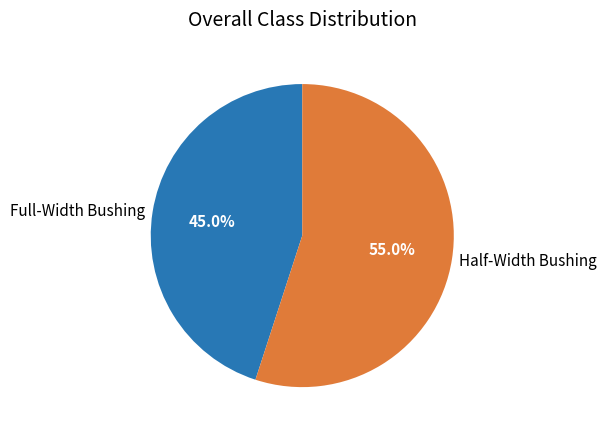

Rank the categories by value from lowest to highest.

Full-Width Bushing, Half-Width Bushing